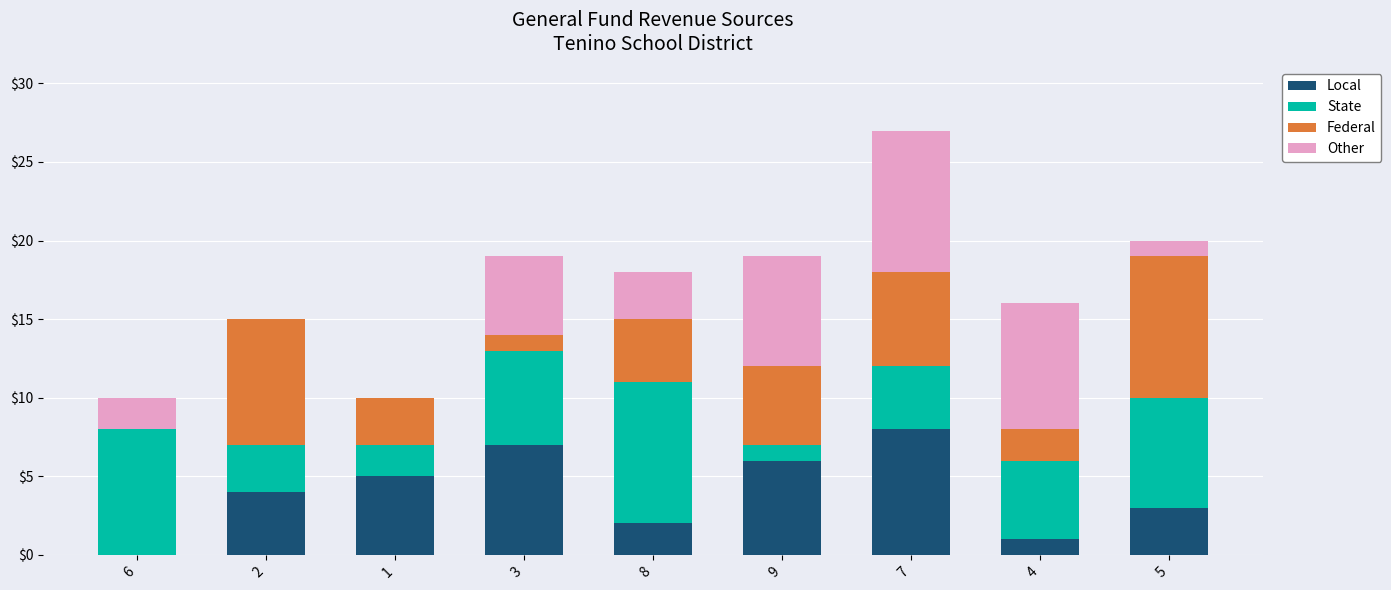

Are the bars grouped side by side (vs. stacked)?

No